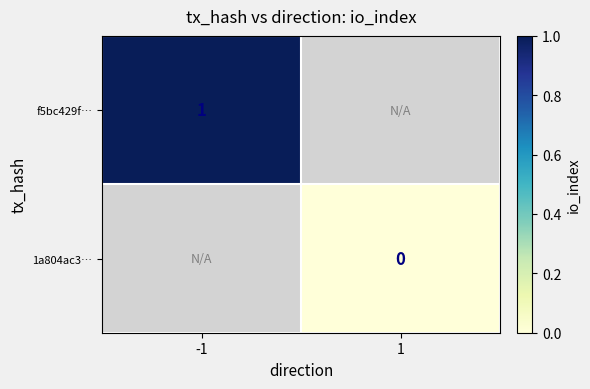

At -1, list the series in order from largest to smallest.

f5bc429f…, 1a804ac3…